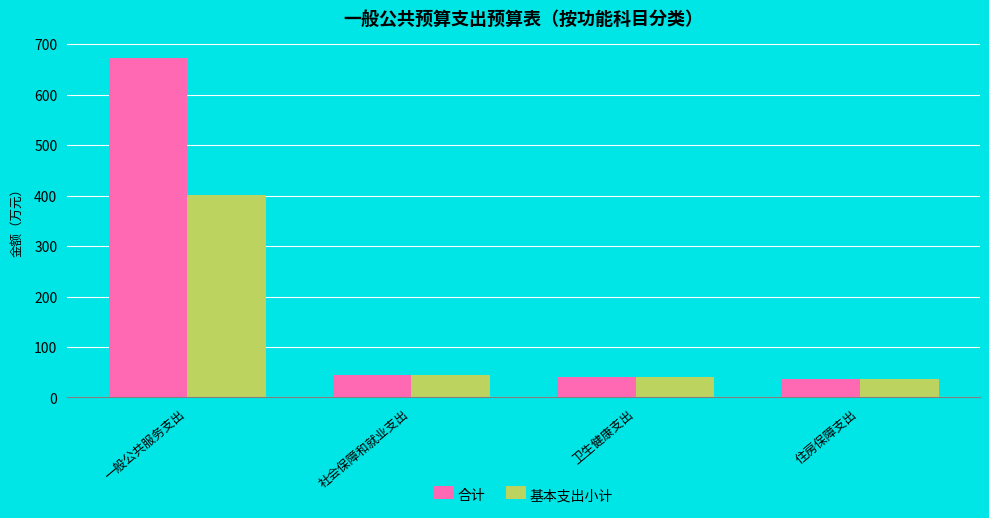

Does the chart contain any negative values?

No